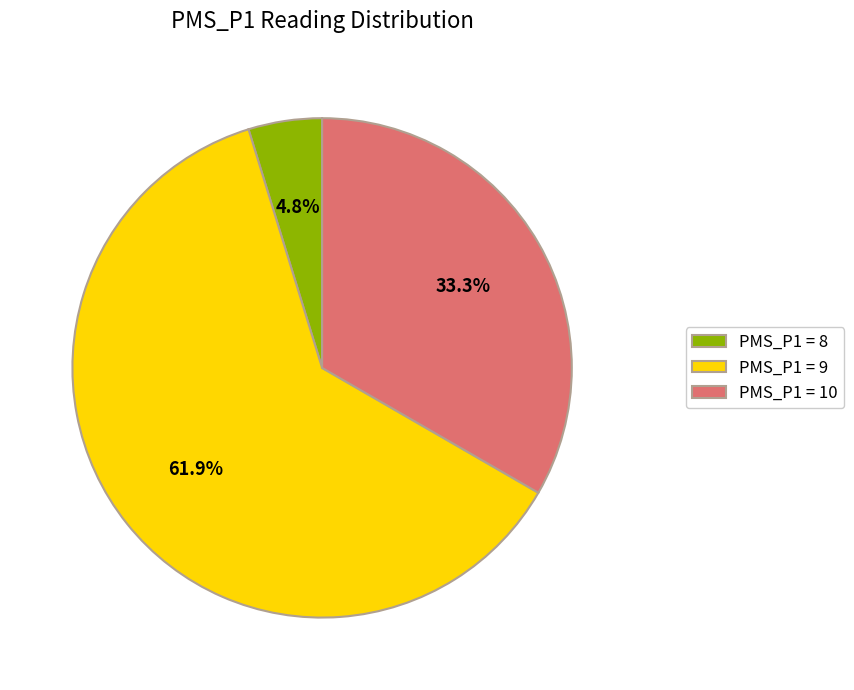

Is the sum of PMS_P1 = 8 and PMS_P1 = 9 greater than half?

Yes